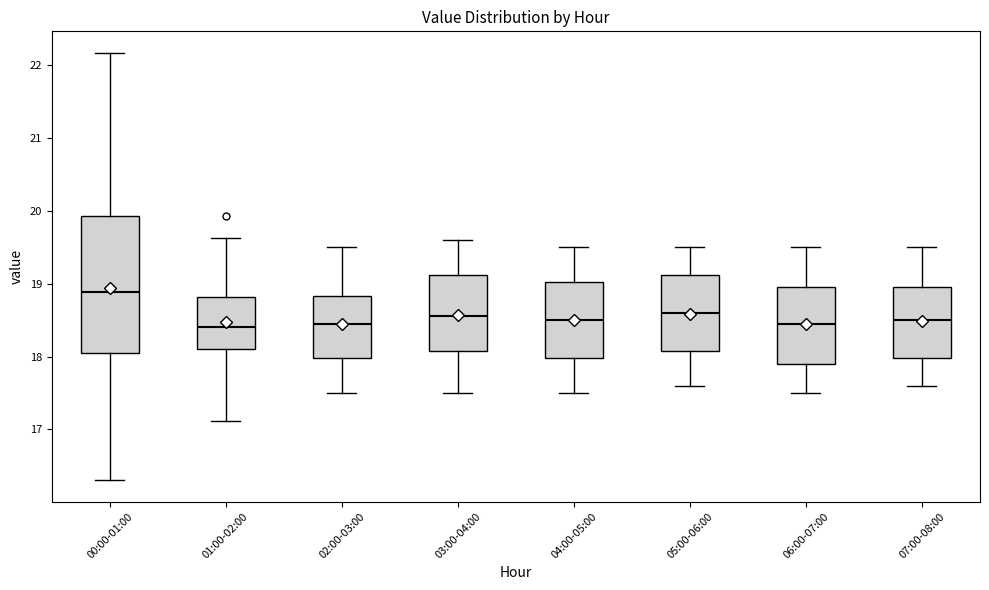

Reading left to right, transcribe this box plot: for each box, give where its median line is, the range the box spans, and where its two whiskers end, as read against the y-axis. The values are not printed on the chart, so give them approximately, as read against the axis.

00:00-01:00: median 18.9, box 18.1 to 19.9, whiskers 16.3 to 22.2
01:00-02:00: median 18.4, box 18.1 to 18.8, whiskers 17.1 to 19.6
02:00-03:00: median 18.5, box 18.0 to 18.8, whiskers 17.5 to 19.5
03:00-04:00: median 18.6, box 18.1 to 19.1, whiskers 17.5 to 19.6
04:00-05:00: median 18.5, box 18.0 to 19.0, whiskers 17.5 to 19.5
05:00-06:00: median 18.6, box 18.1 to 19.1, whiskers 17.6 to 19.5
06:00-07:00: median 18.5, box 17.9 to 19.0, whiskers 17.5 to 19.5
07:00-08:00: median 18.5, box 18.0 to 19.0, whiskers 17.6 to 19.5